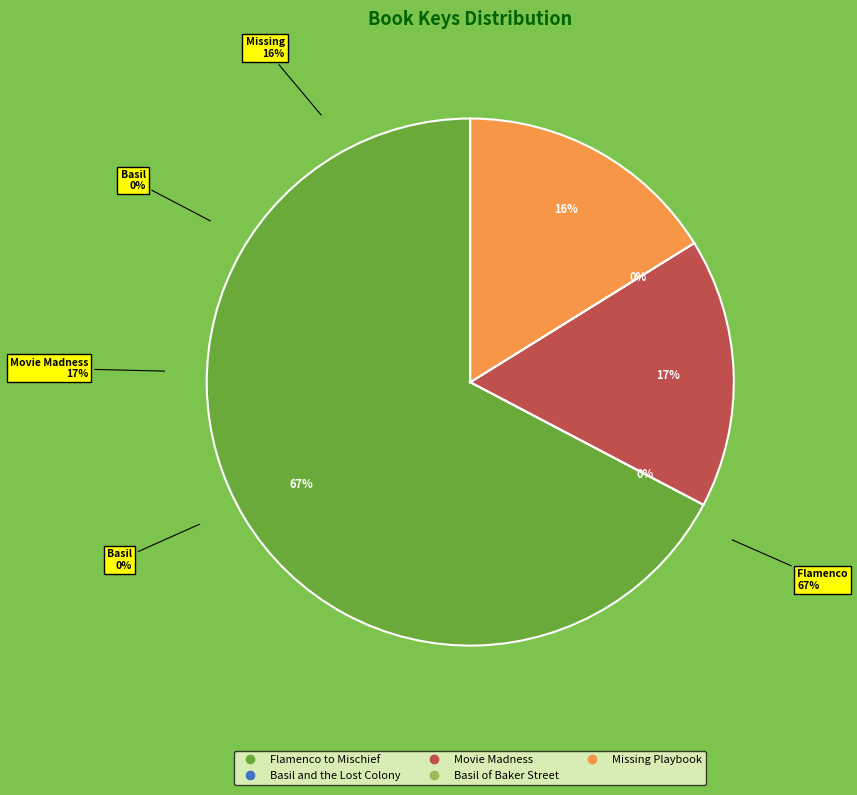

What is the largest slice in the pie chart?

Flamenco to Mischief